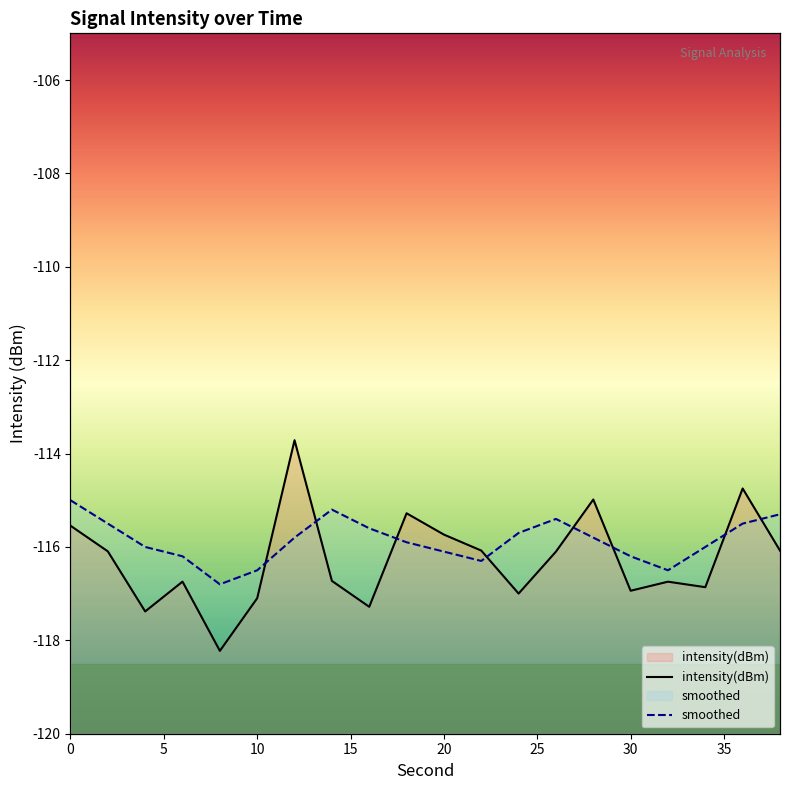

At which label is intensity(dBm) closest to -115?

28